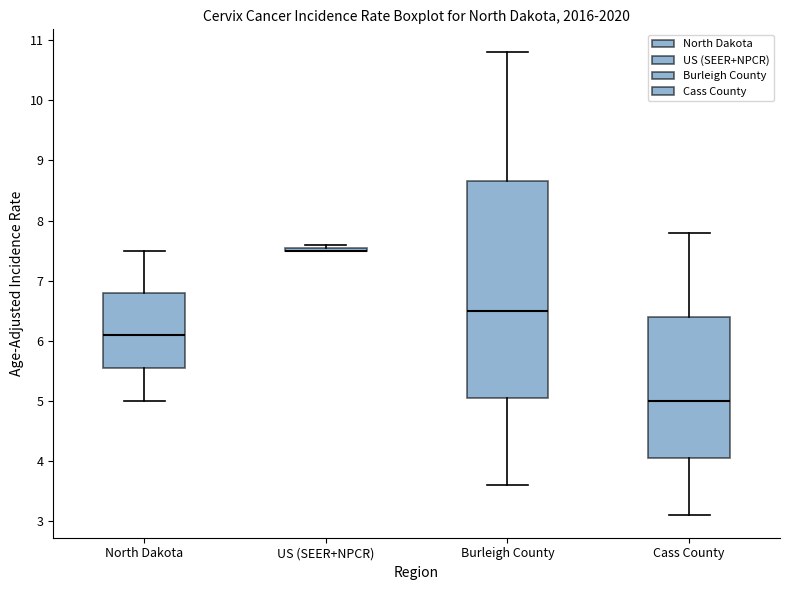

Which box is the tallest, from its lower edge to its upper edge?

Burleigh County